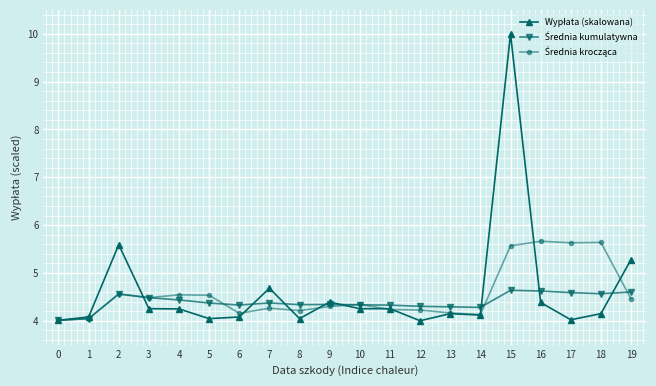

At which category is the sum across all series the highest?

15